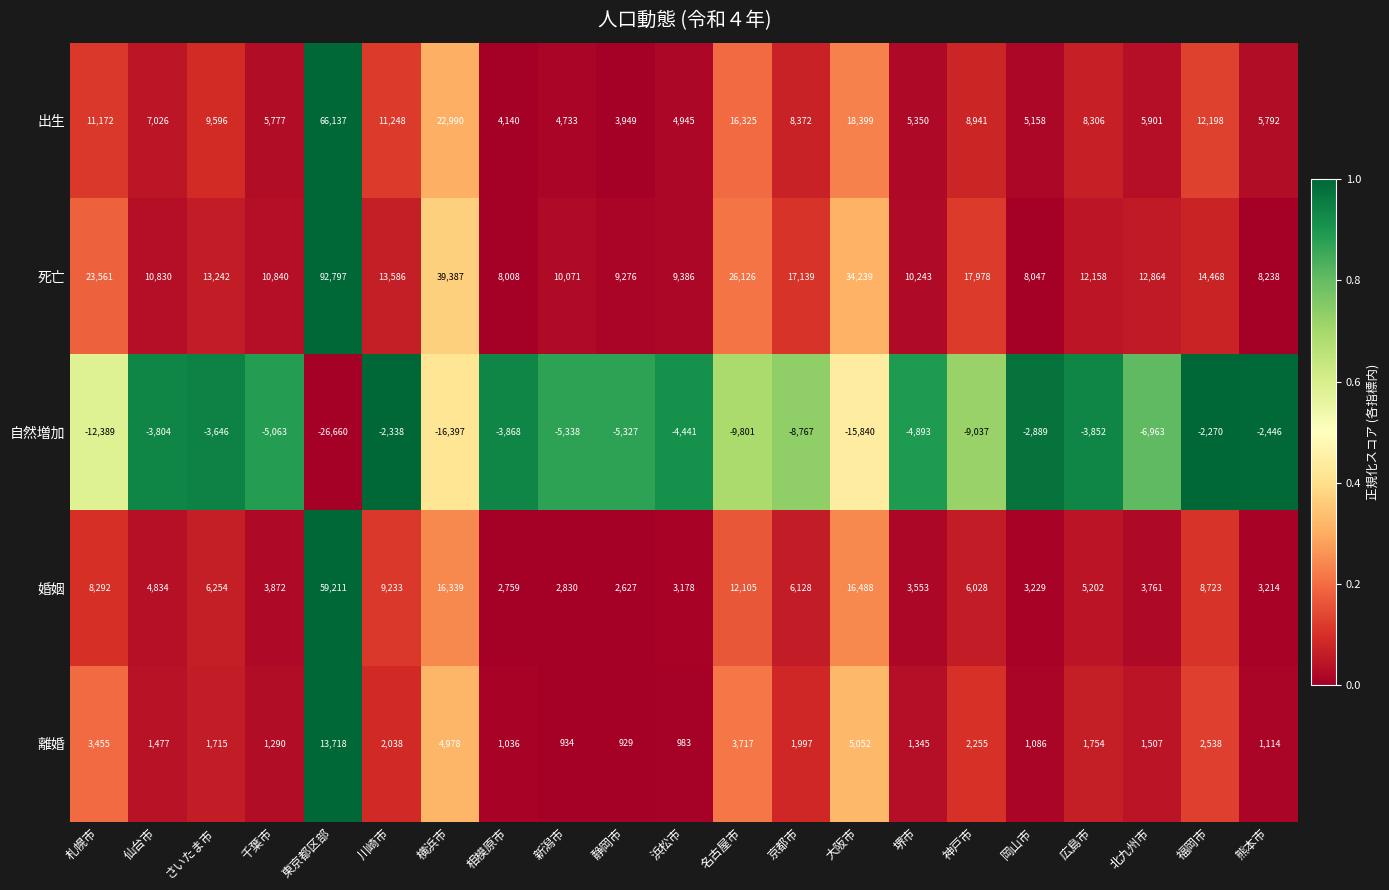

How many data points in 自然増加 are less than -5063?

10